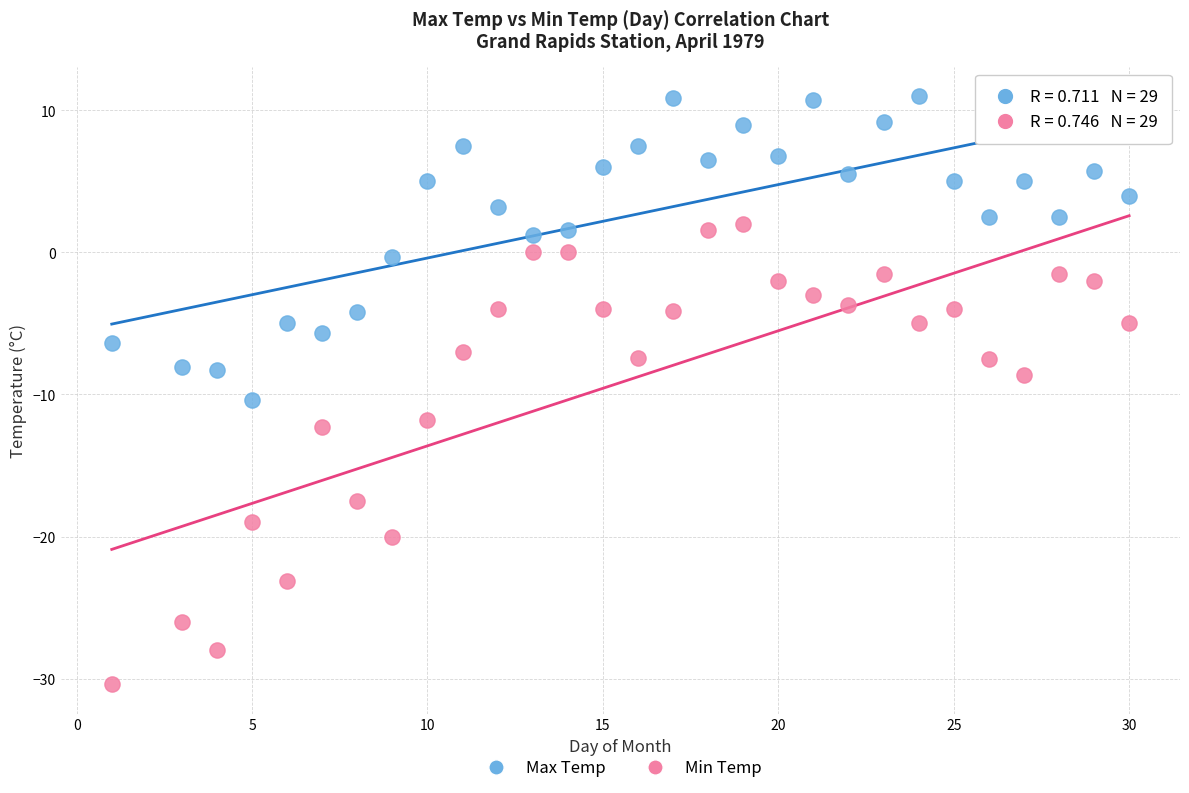

Which series contains the lowest Y value?

Min Temp